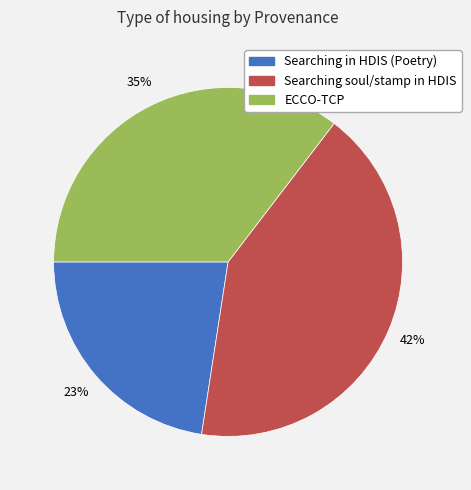

Is there a majority slice in this chart?

No